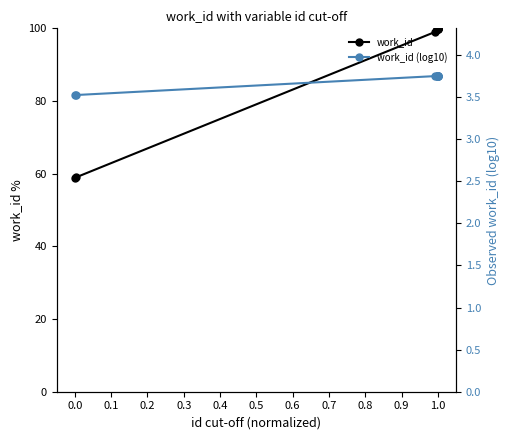

What is the highest value of the work_id series?

100.0